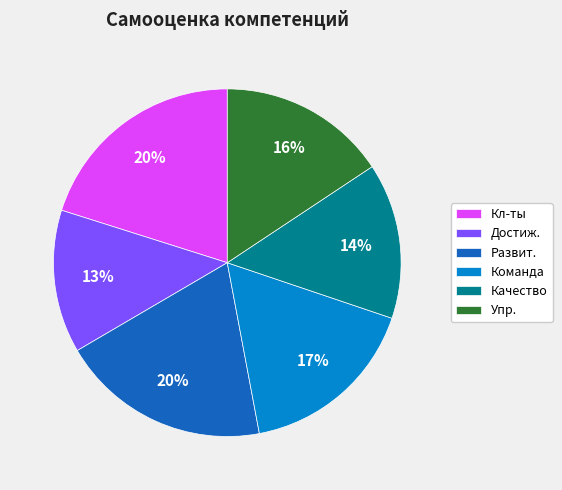

Is it true that Упр. is 2% of the pie?

False